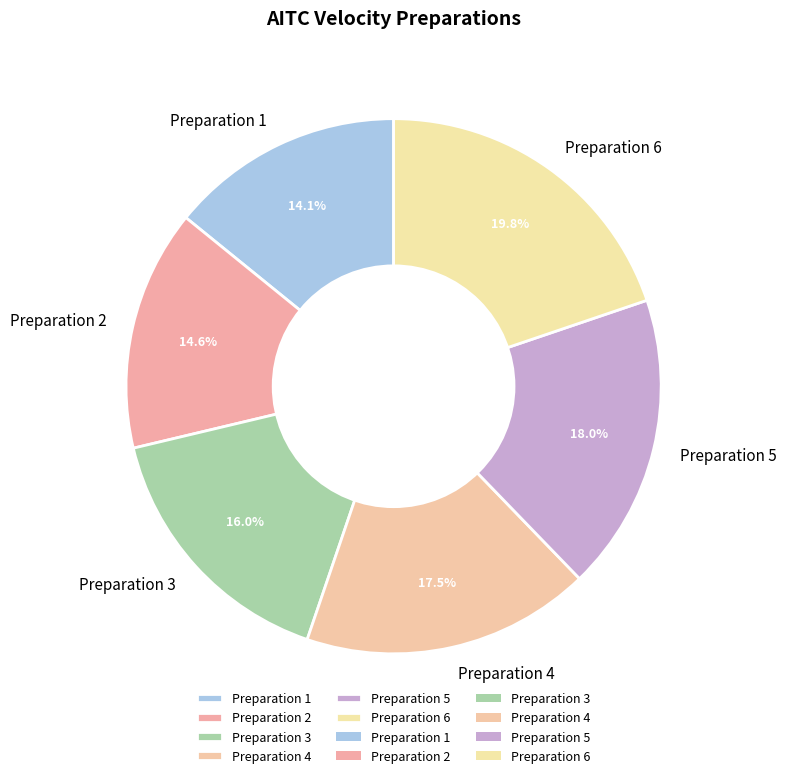

To the nearest percent, what portion does Preparation 6 represent?

20%